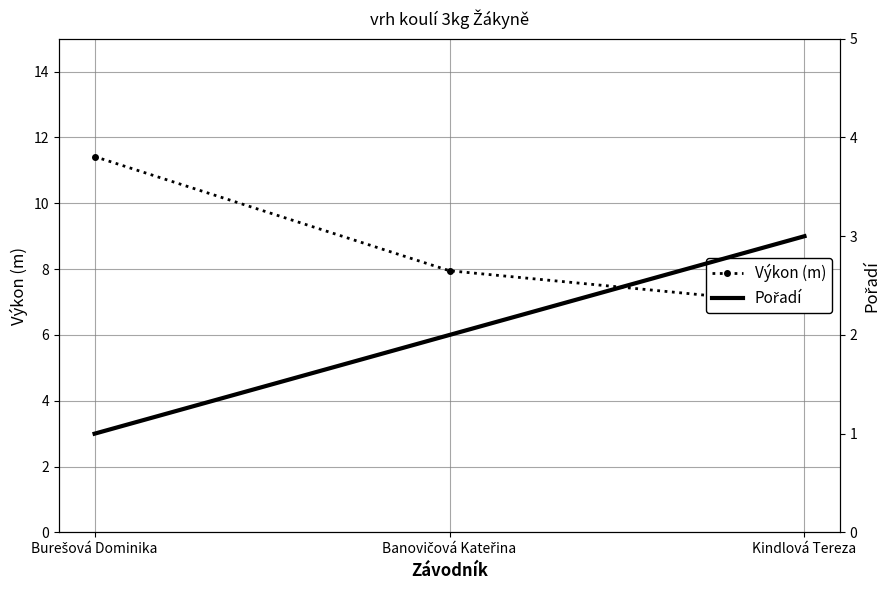

Count the number of categories in the chart.

3